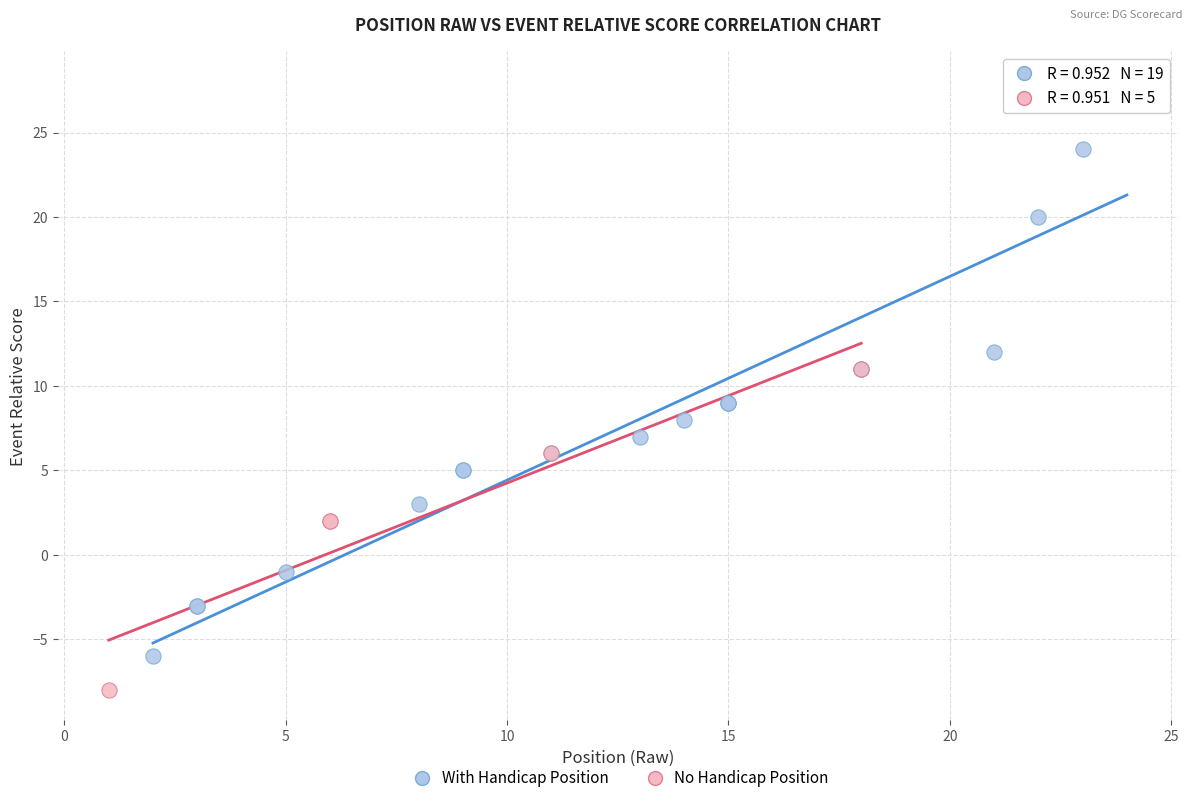

Which series reaches the minimum Y coordinate?

No Handicap Position